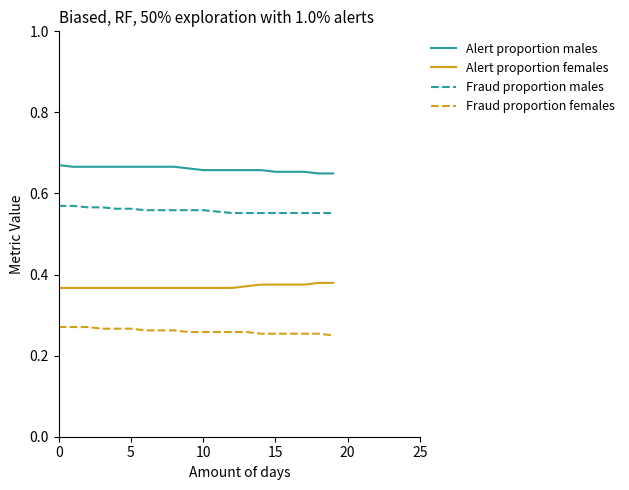

Which series has the largest total across all categories?

Alert proportion males